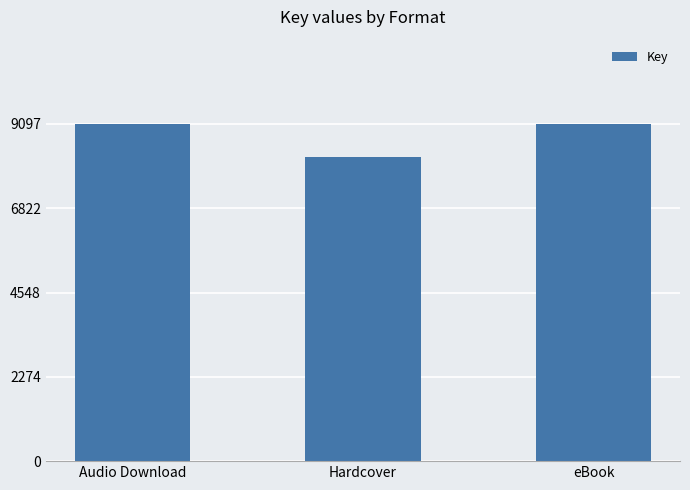

Reading left to right, transcribe all the data shown in this chart.

181942885	163973111	181942885